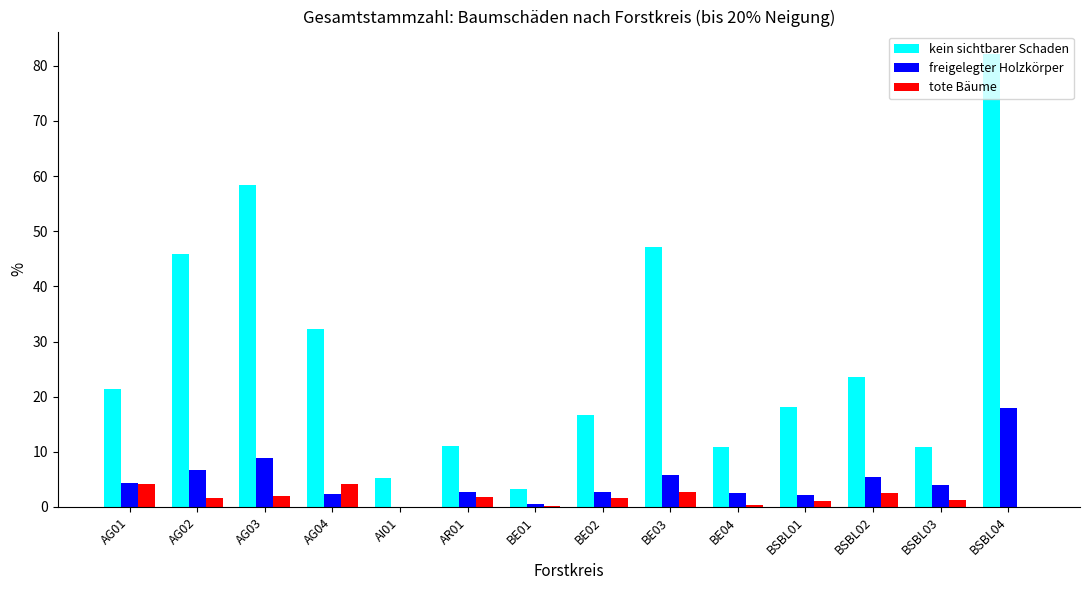

What is the spread (max minus min) of values at BSBL03?

9.5